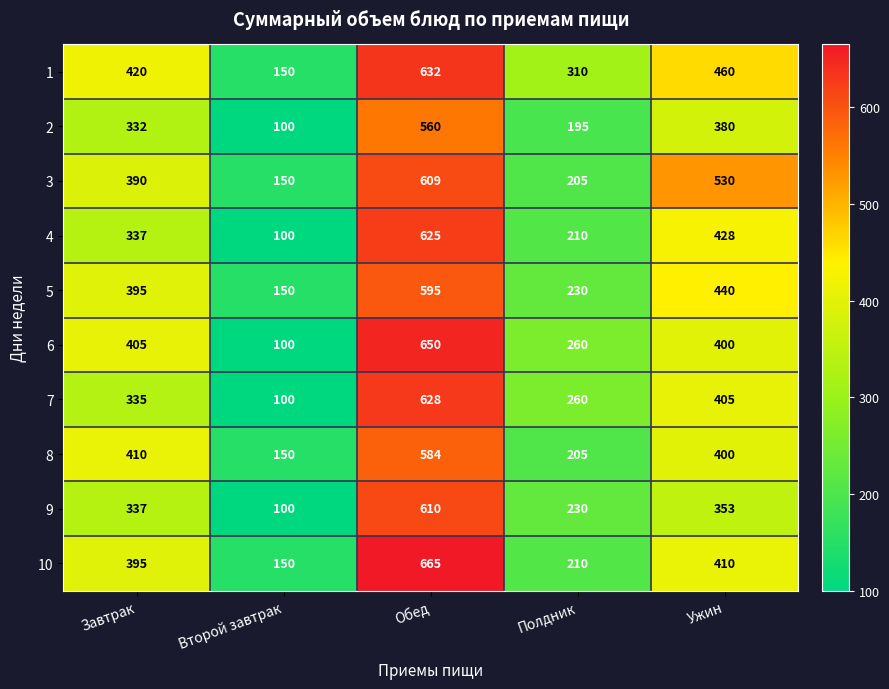

At which category does the chart reach its peak across all series?

Обед